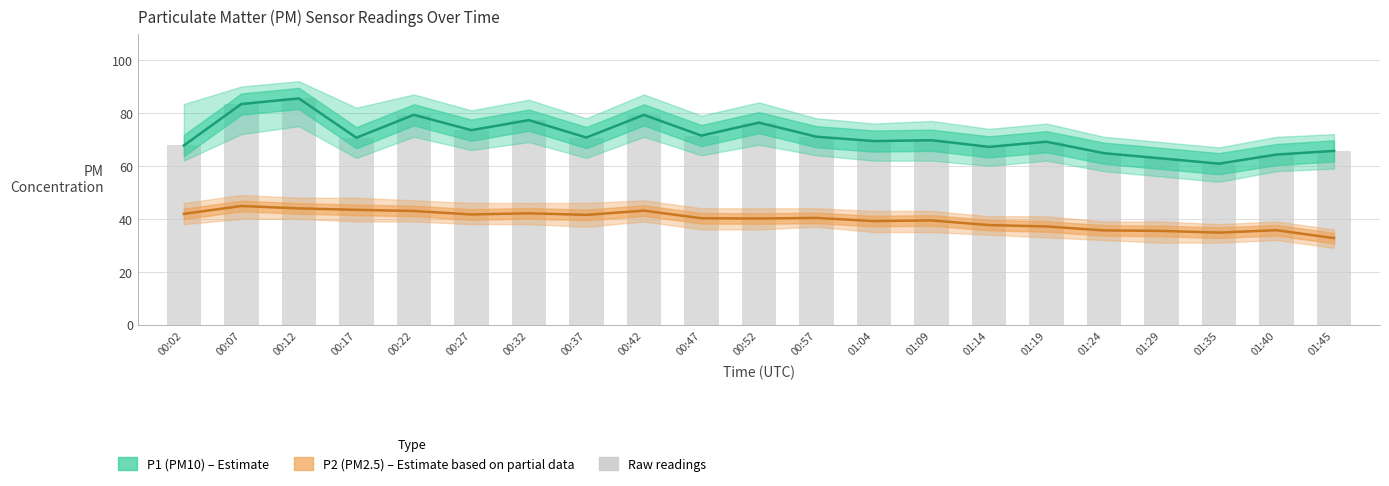

Rank the series at 01:24 from lowest to highest value.

P2 (PM2.5), P1 (PM10)